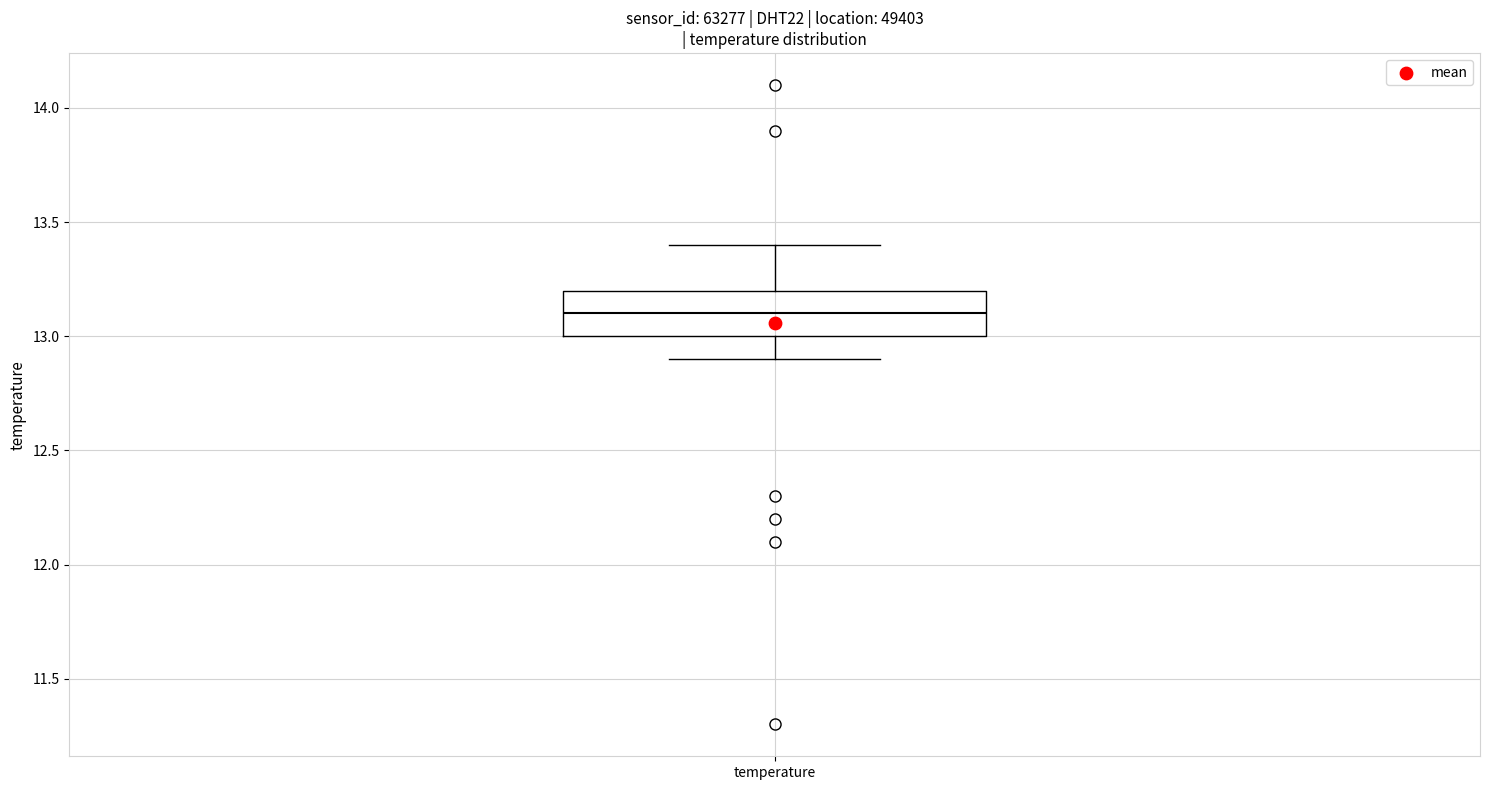

Where is the lower edge of the box for temperature on the y-axis? The values are not printed on the chart, so give them approximately, as read against the axis.

13.0